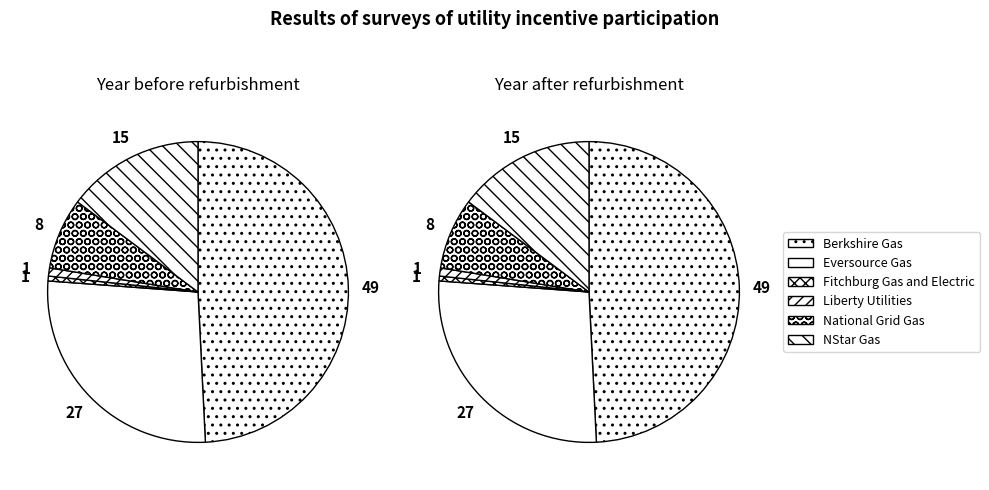

True or false: NStar Gas accounts for 15% of the total.

True